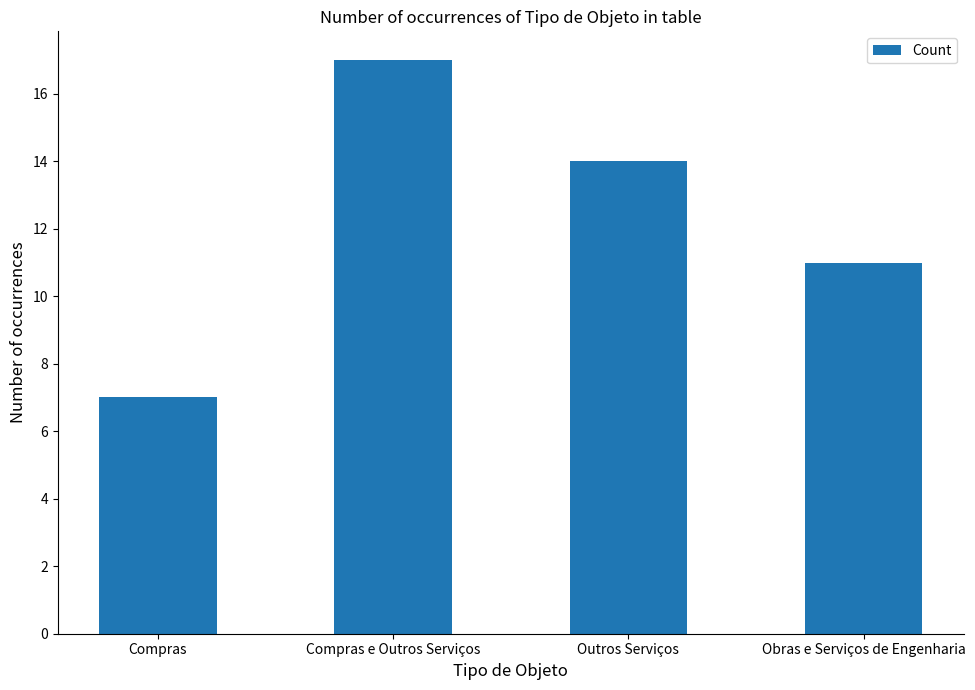

At which category does the chart reach its peak across all series?

Compras e Outros Serviços